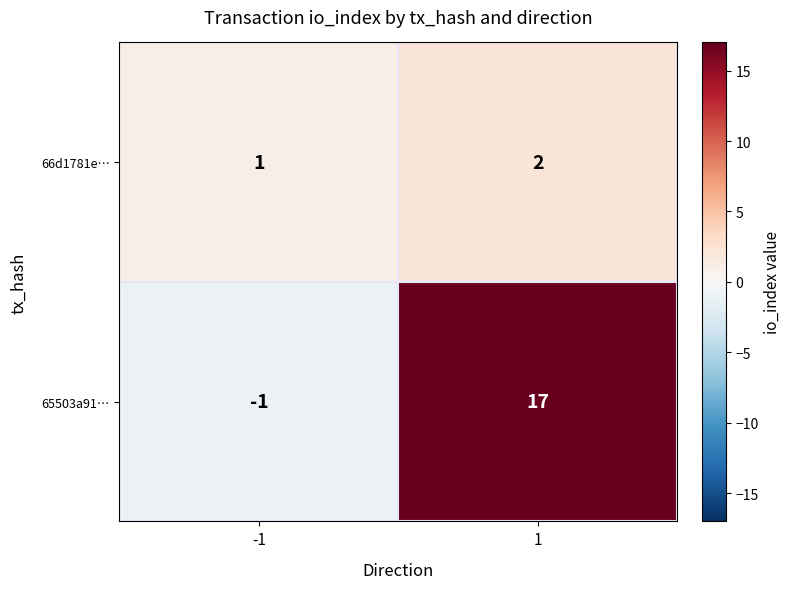

Is it true that 65503a91… equals -1 at -1?

True